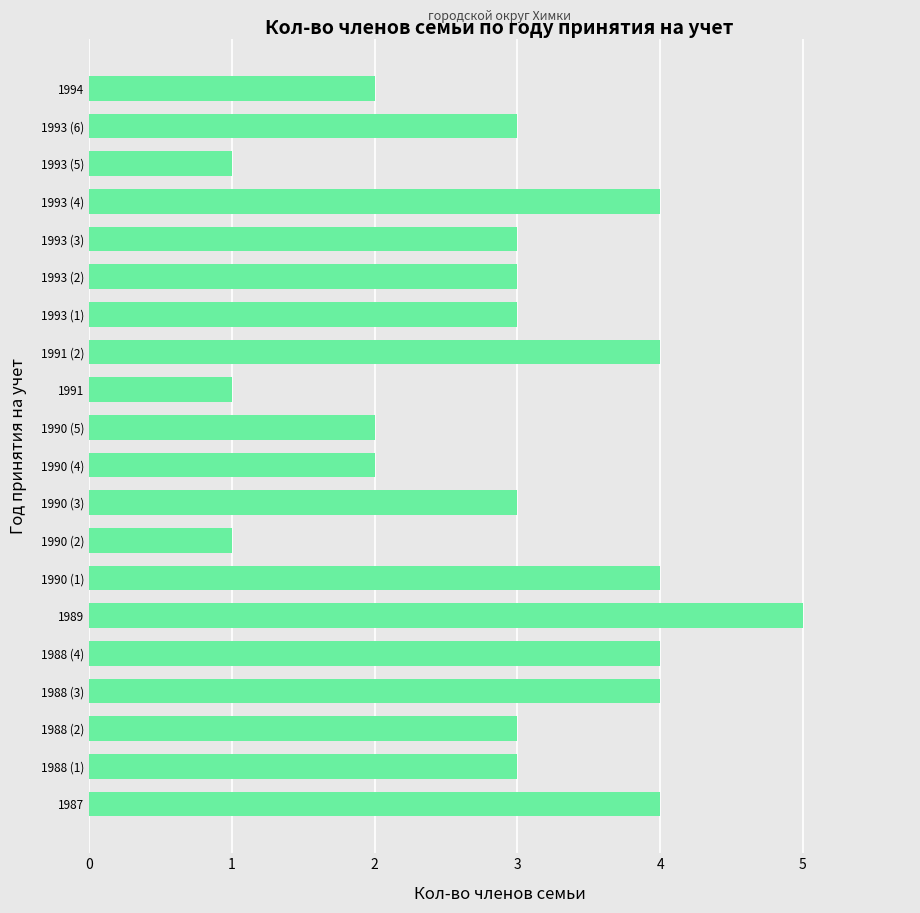

What is the smallest value displayed?

1